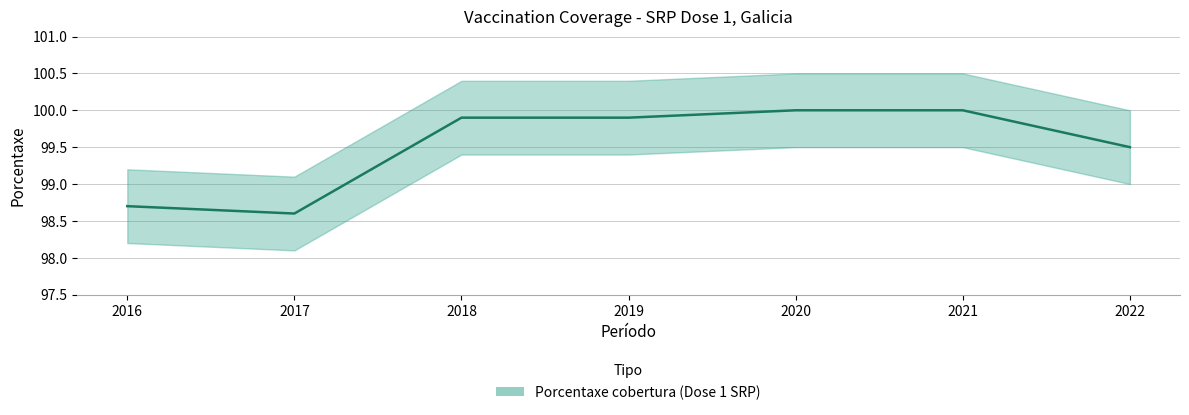

Reading left to right, extract all data points from this chart.

98.7	98.6	99.9	99.9	100.0	100.0	99.5